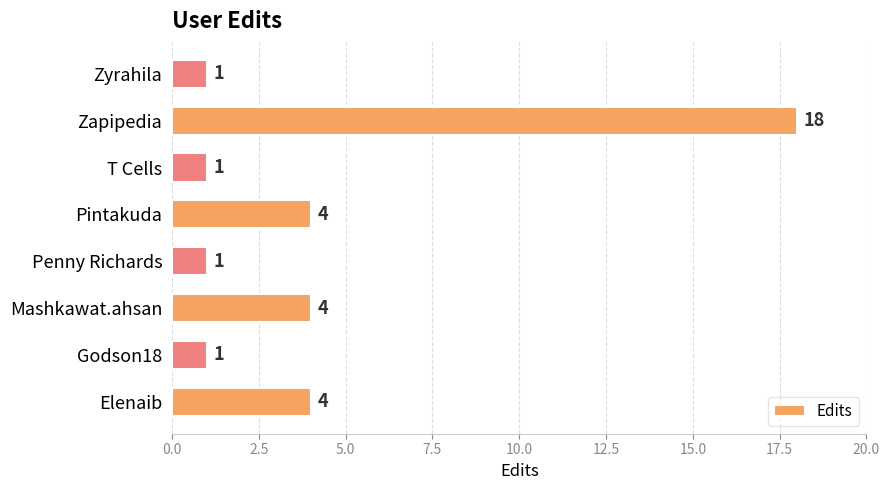

What is the difference between the maximum and second lowest values?

17